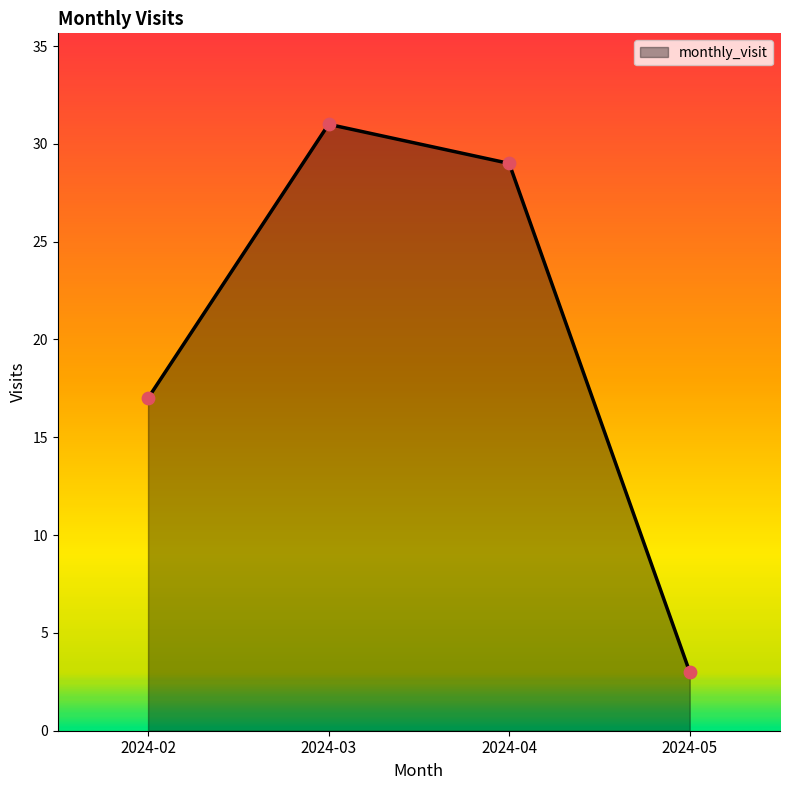

Which has a higher value, 2024-02 or 2024-03?

2024-03